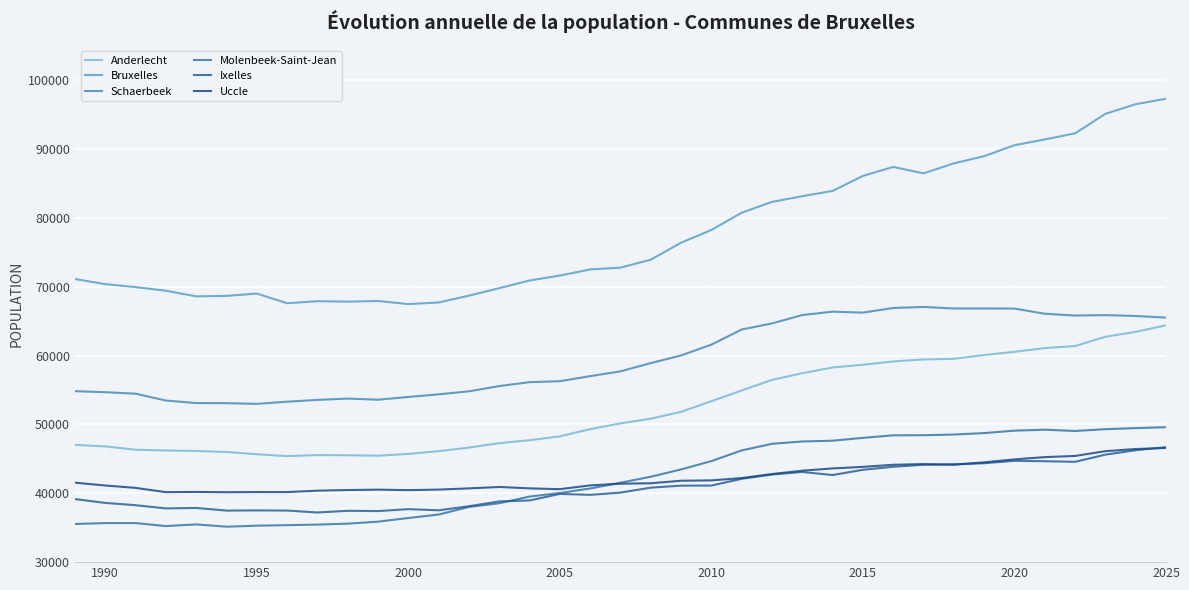

At how many categories does at least one series exceed 93274?

3